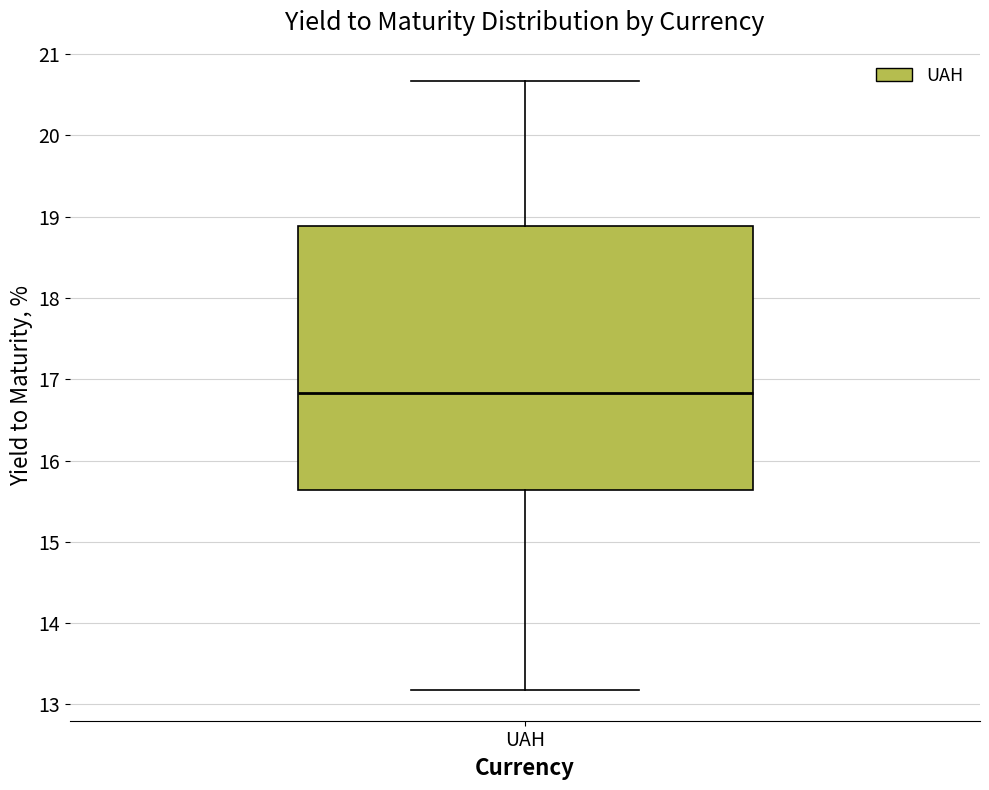

Read this box plot against the y-axis: the position of the median line, the range covered by the box, and the ends of both whiskers. The values are not printed on the chart, so give them approximately, as read against the axis.

median 16.8, box 15.6 to 18.9, whiskers 13.2 to 20.7